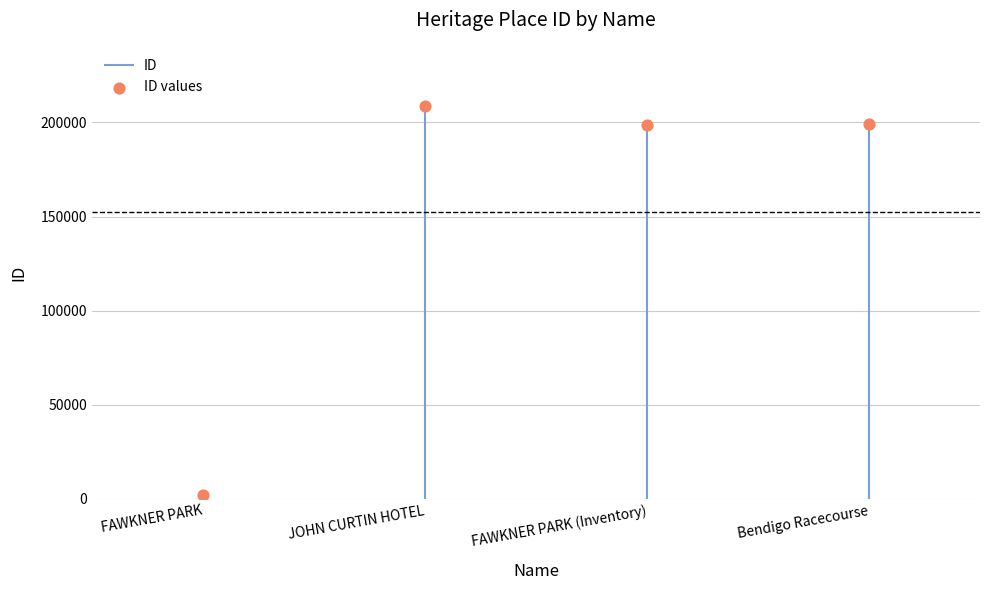

What is the range of Y values (max minus min)?

206859